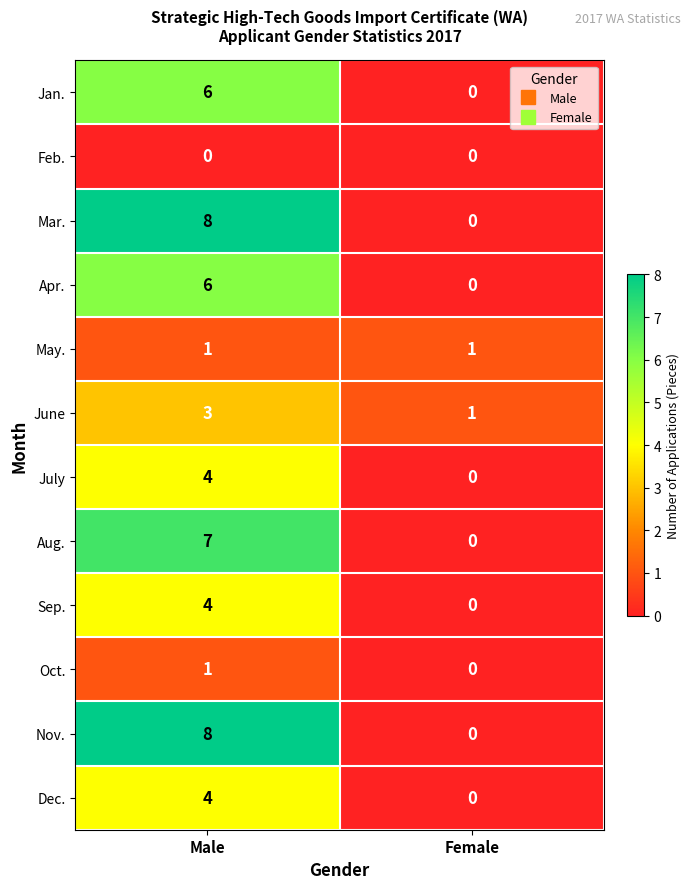

What is the highest value of the Apr. series?

6